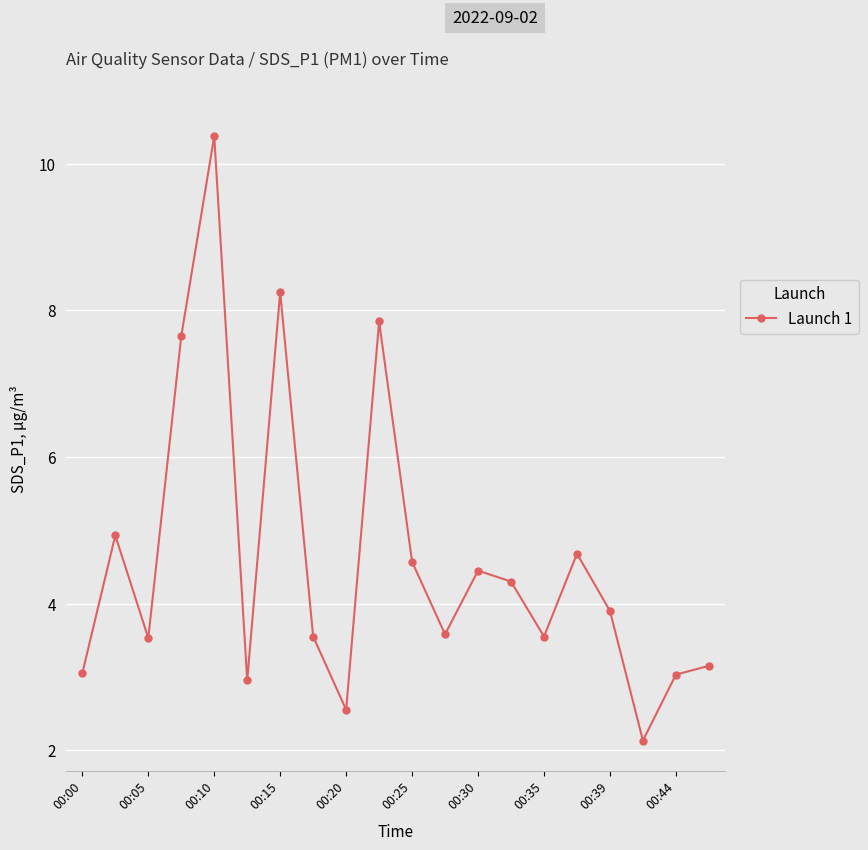

How many lines are shown in the chart?

1